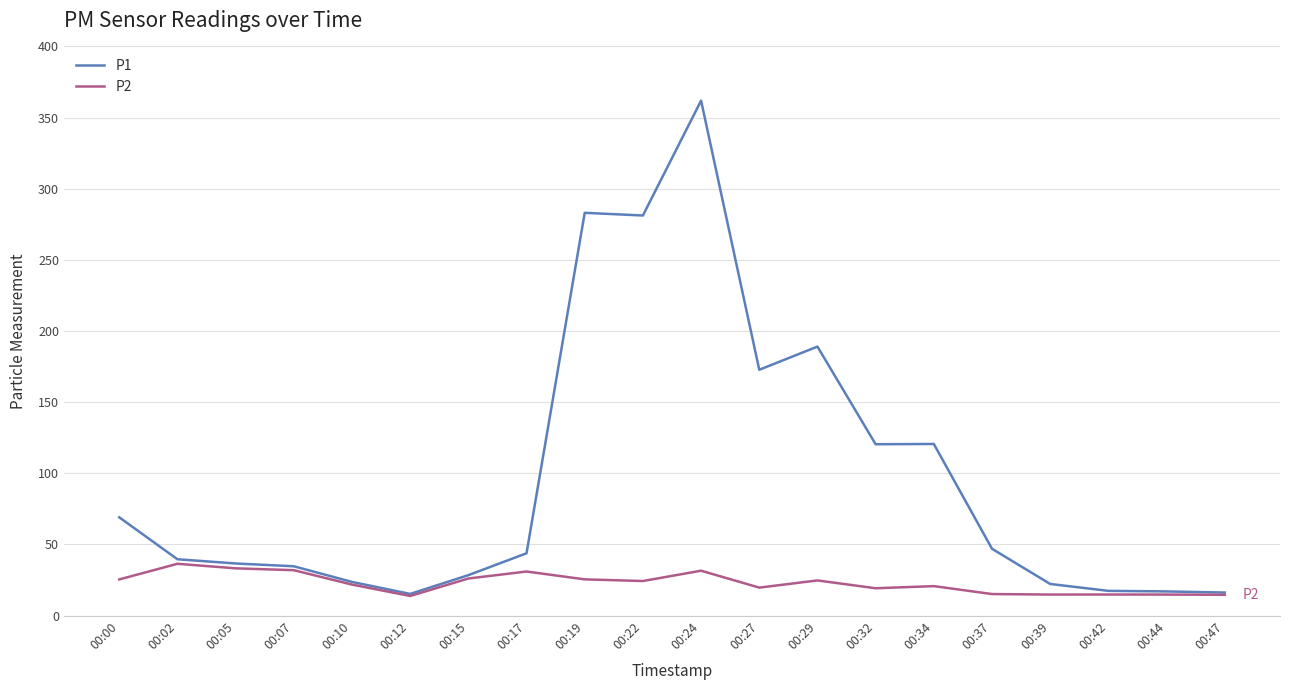

What is the spread (max minus min) of values at 00:42?

2.6